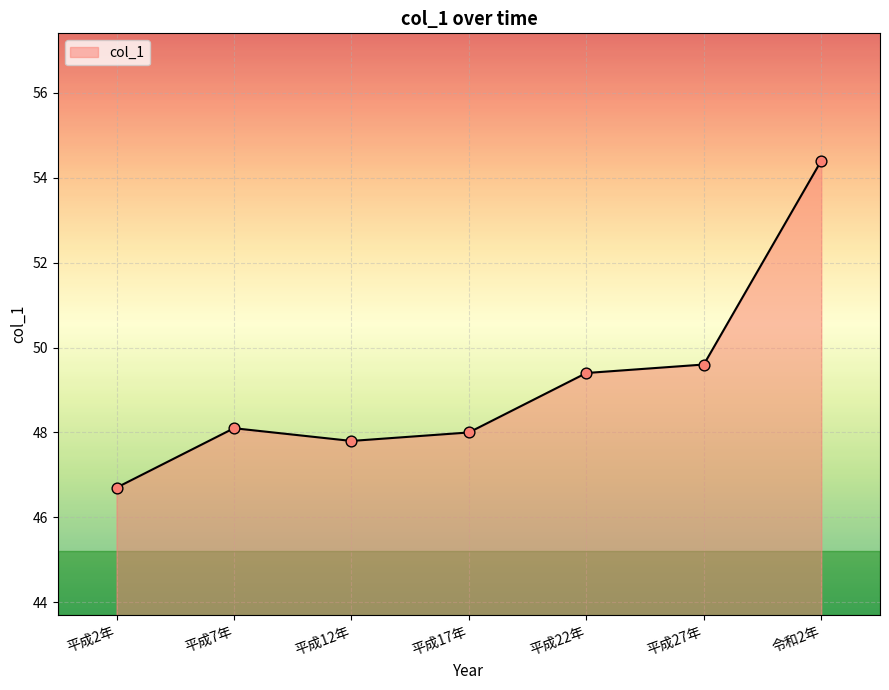

What is the change in value from 平成2年 to 平成12年?

+1.1